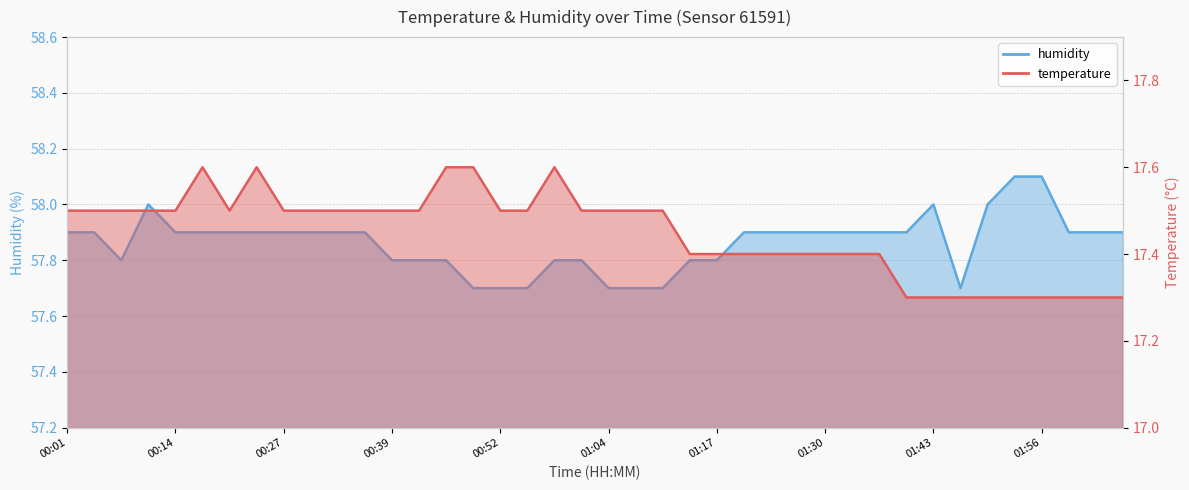

Which has a higher value, 01:24 or 01:30?

01:24